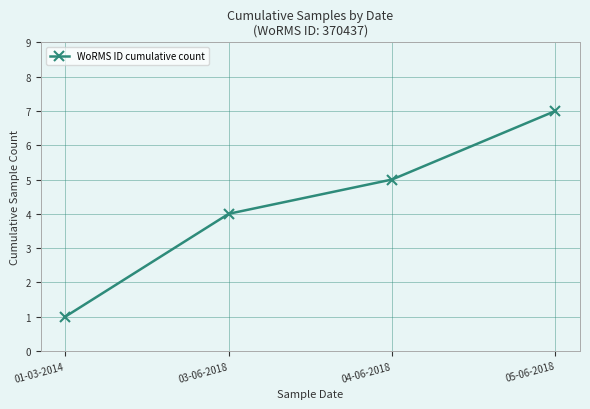

What is the ratio of the value at 04-06-2018 to the value at 05-06-2018?

0.7